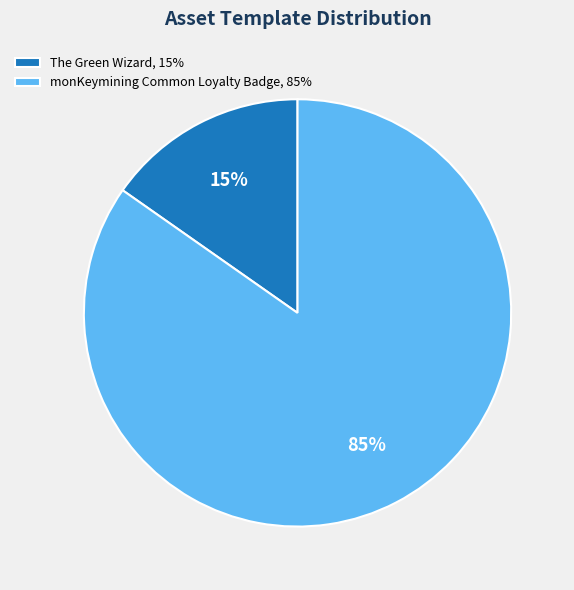

How many segments does this pie chart have?

2